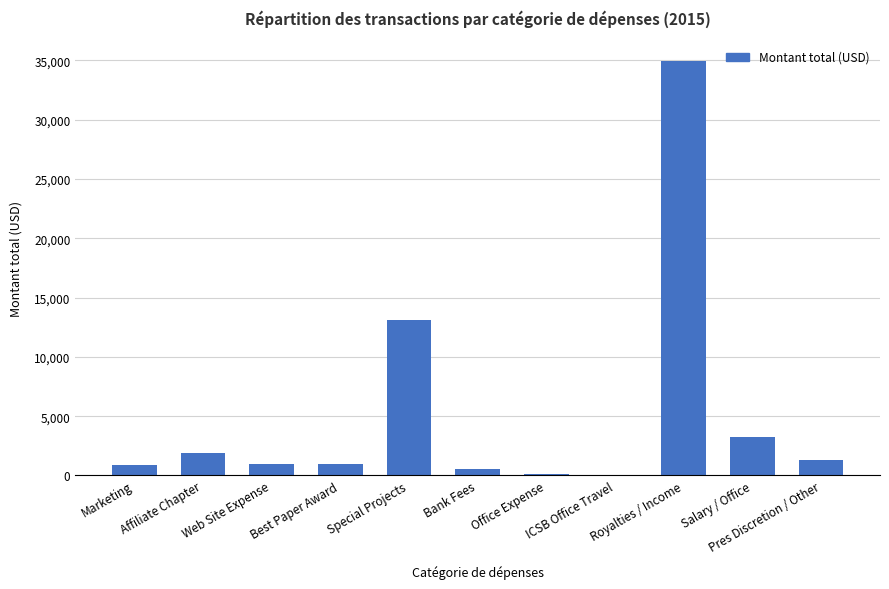

Between Salary / Office and Royalties / Income, which is larger?

Royalties / Income